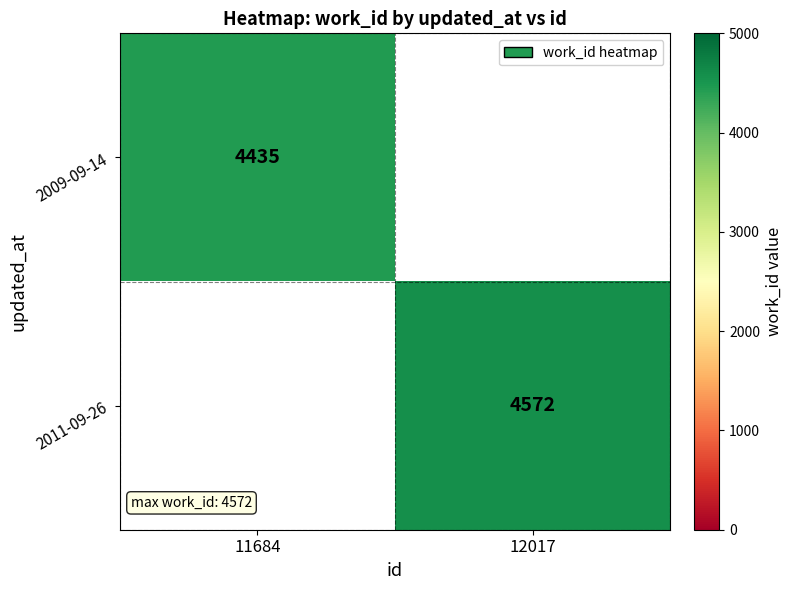

True or false: 2009-09-14 has a value of 6501.4 at 11684.

False